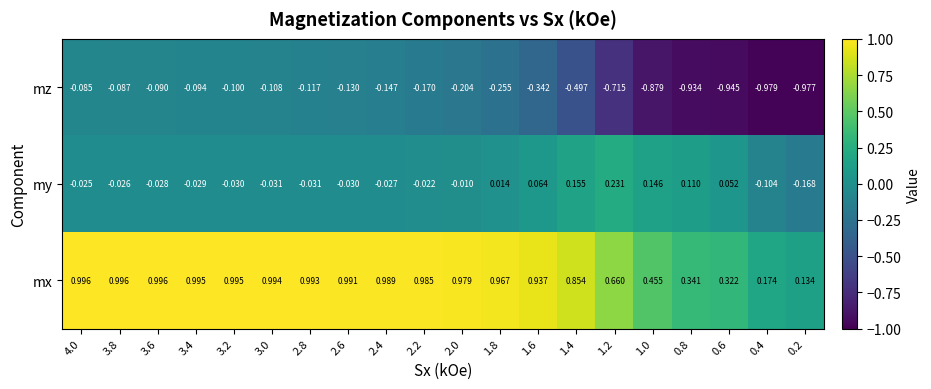

Rank the series by their average value, from lowest to highest.

mz, my, mx